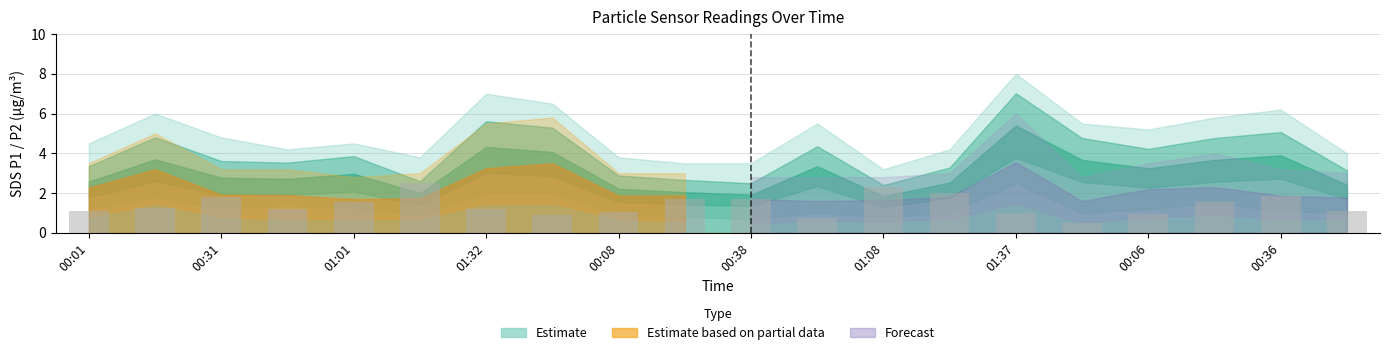

What is the maximum value shown in the chart?

2.5